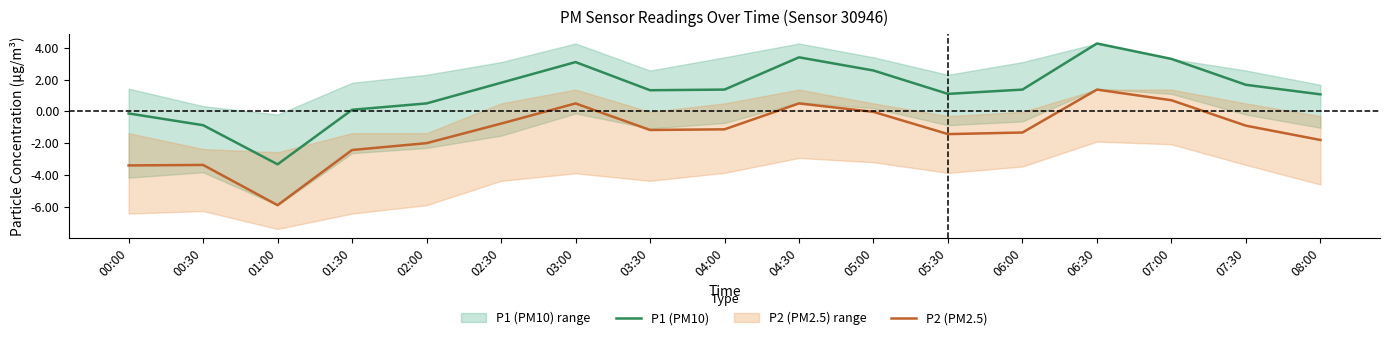

Is it true that P1 (PM10) equals 1.8 at 02:30?

True